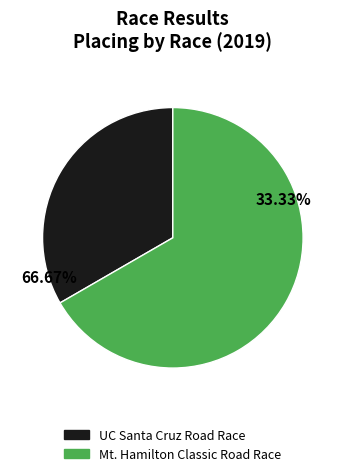

Count the number of slices in the pie.

2